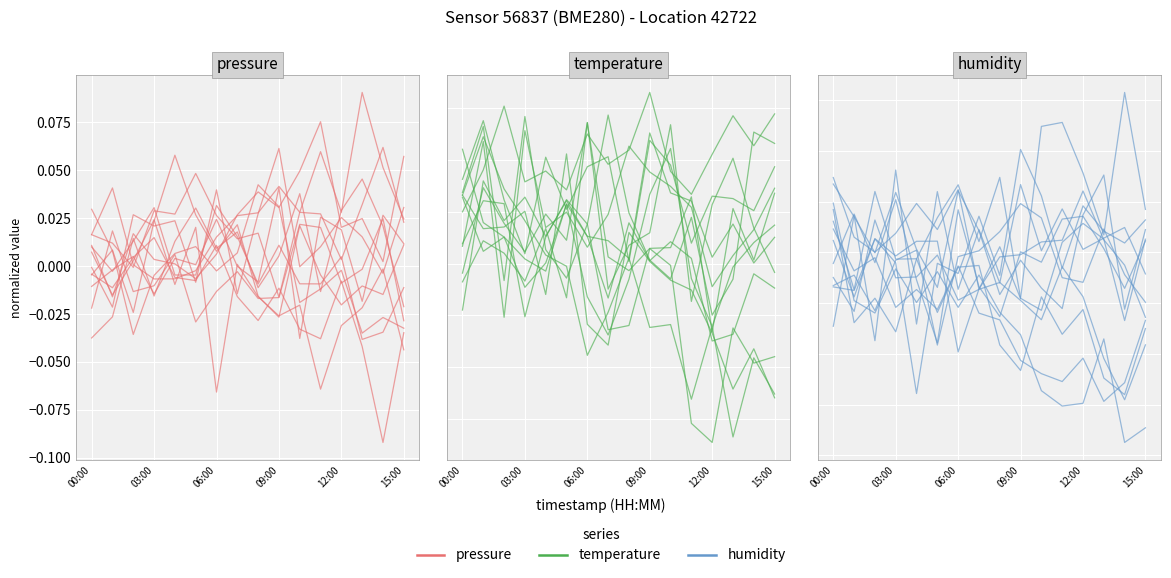

List the series in order of their overall mean, highest first.

temperature, pressure, humidity